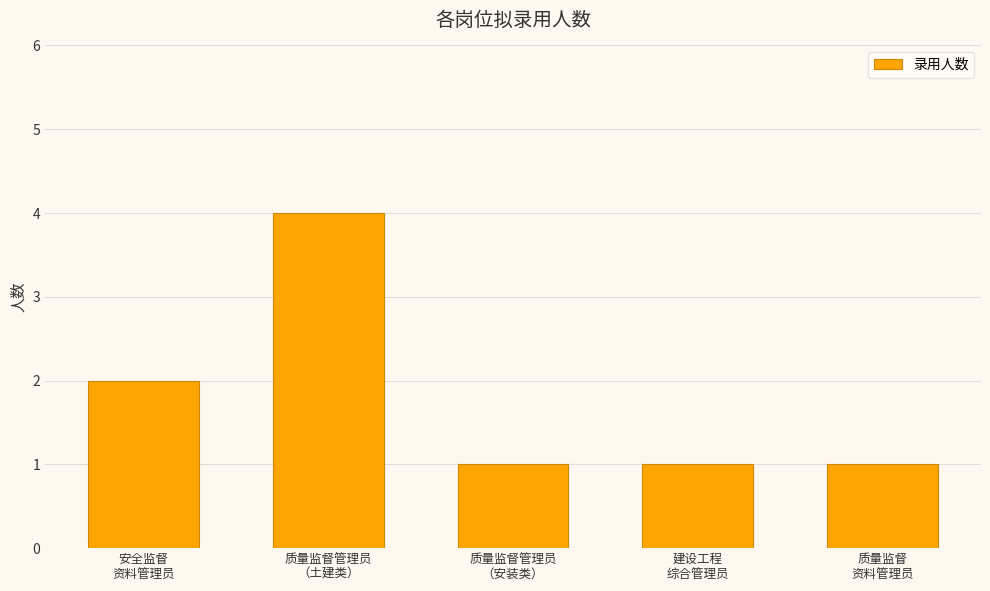

What is the difference between the maximum and minimum values?

3